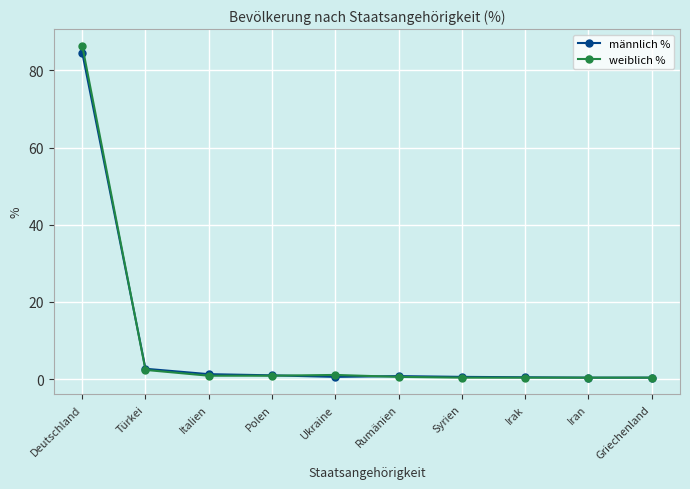

True or false: weiblich % has a value of 36.4 at Deutschland.

False